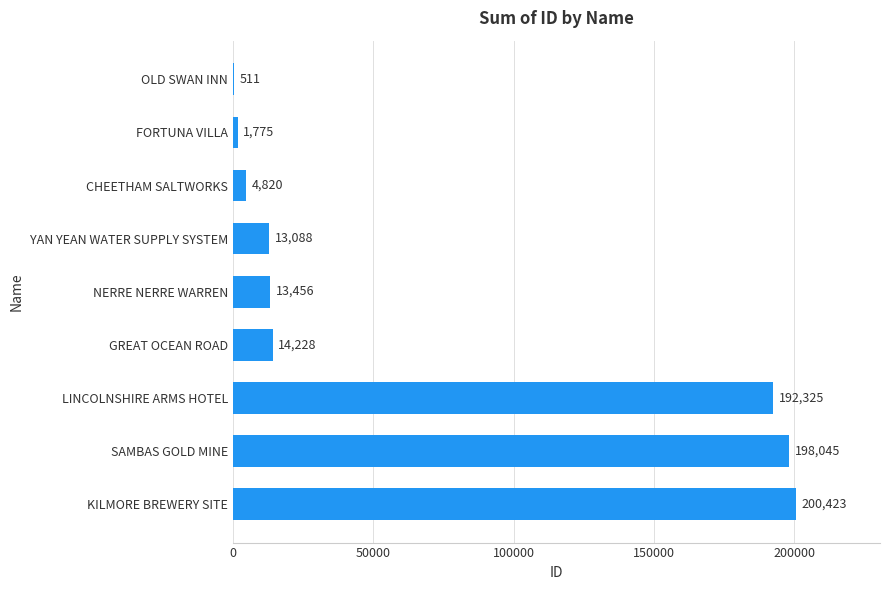

Where is the data nearest to the value 100467?

GREAT OCEAN ROAD